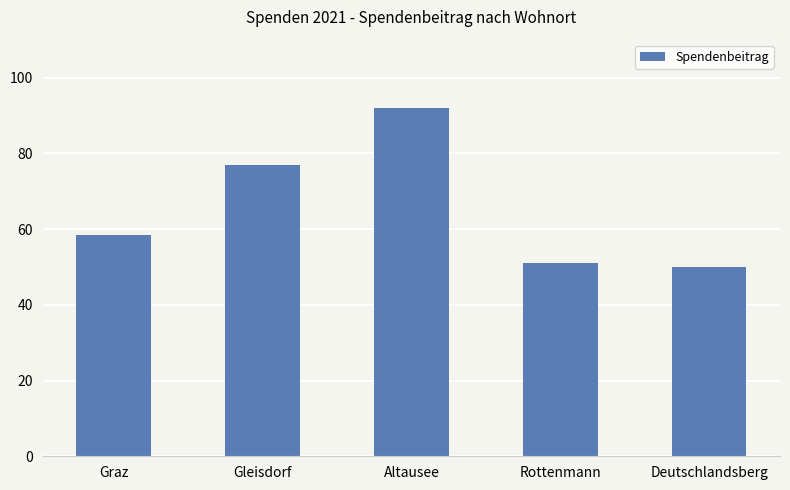

Reading left to right, transcribe all the data shown in this chart.

Graz=58.5	Gleisdorf=77.0	Altausee=92.0	Rottenmann=51.0	Deutschlandsberg=50.0